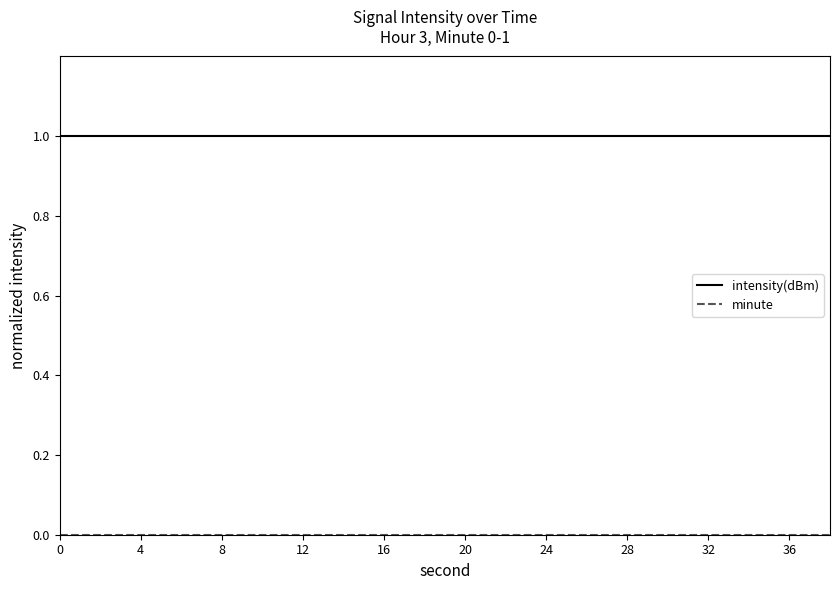

True or false: intensity(dBm) and minute cross at least once.

False